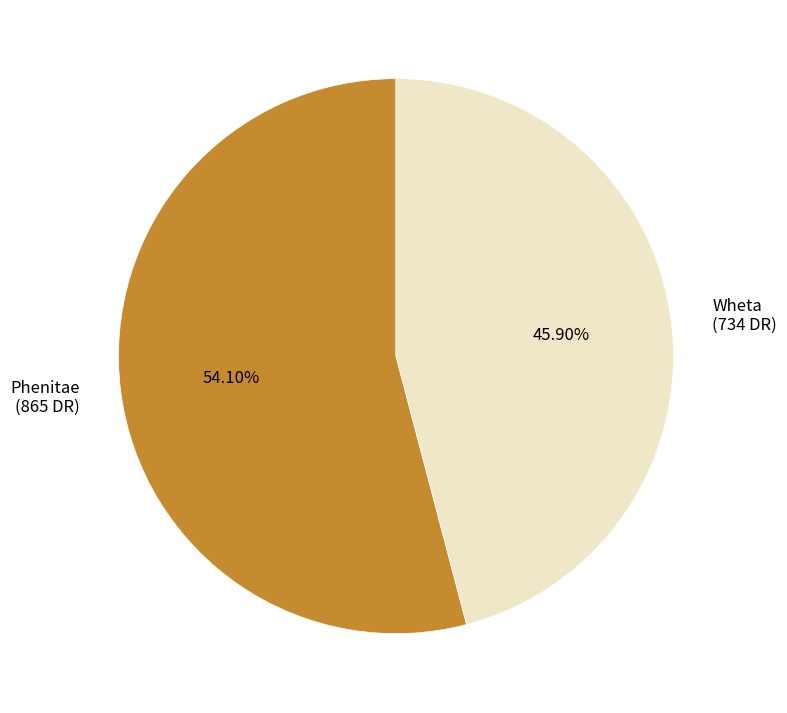

Between Wheta and Phenitae, which is larger?

Phenitae